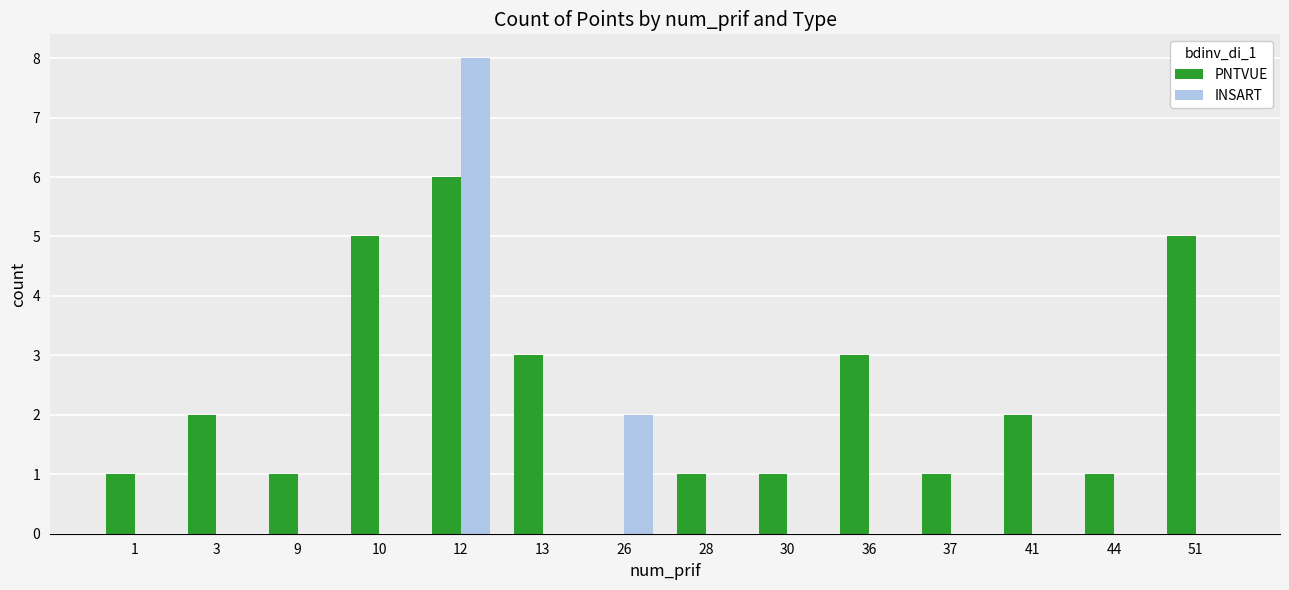

Where is INSART nearest to the value 4?

26